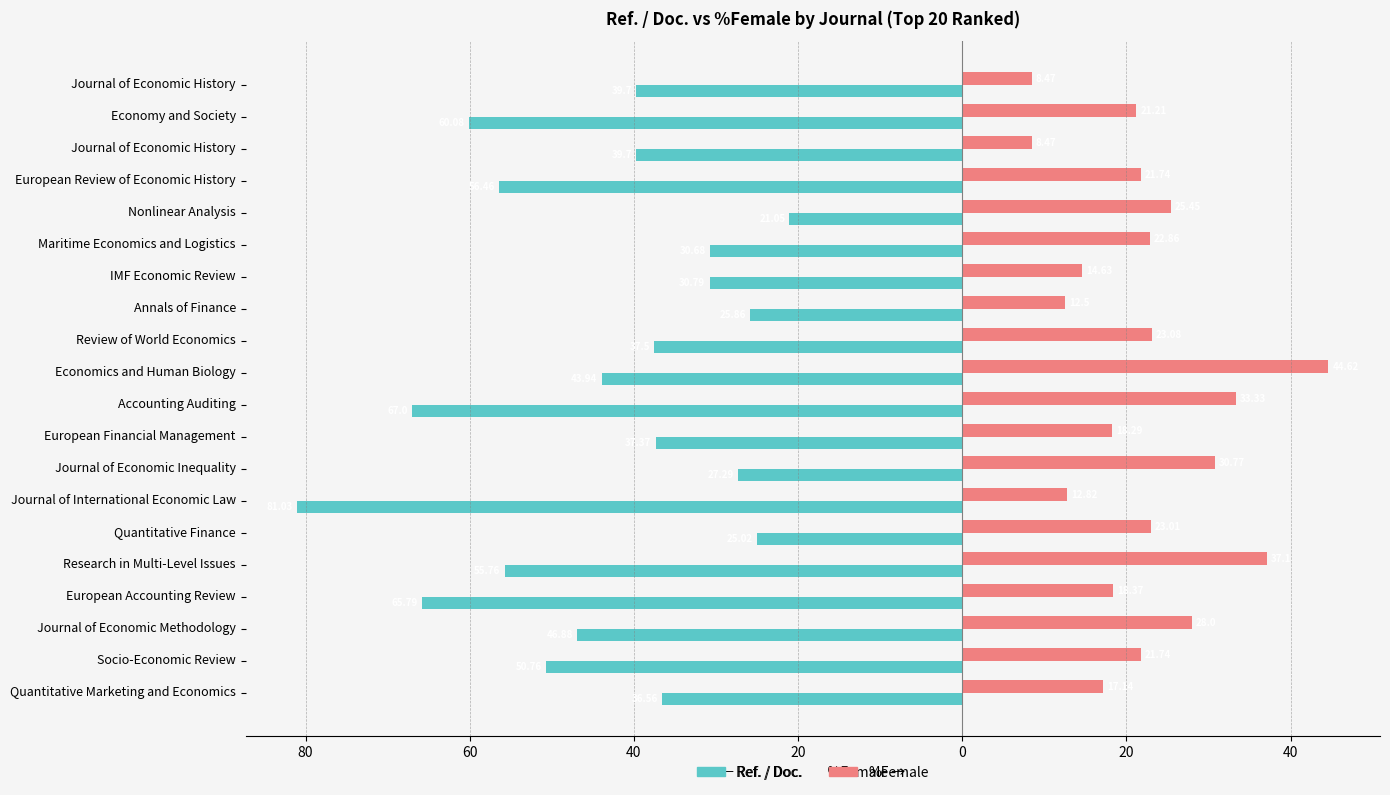

What is the value of the %Female bar at the 13th from the left?

30.8